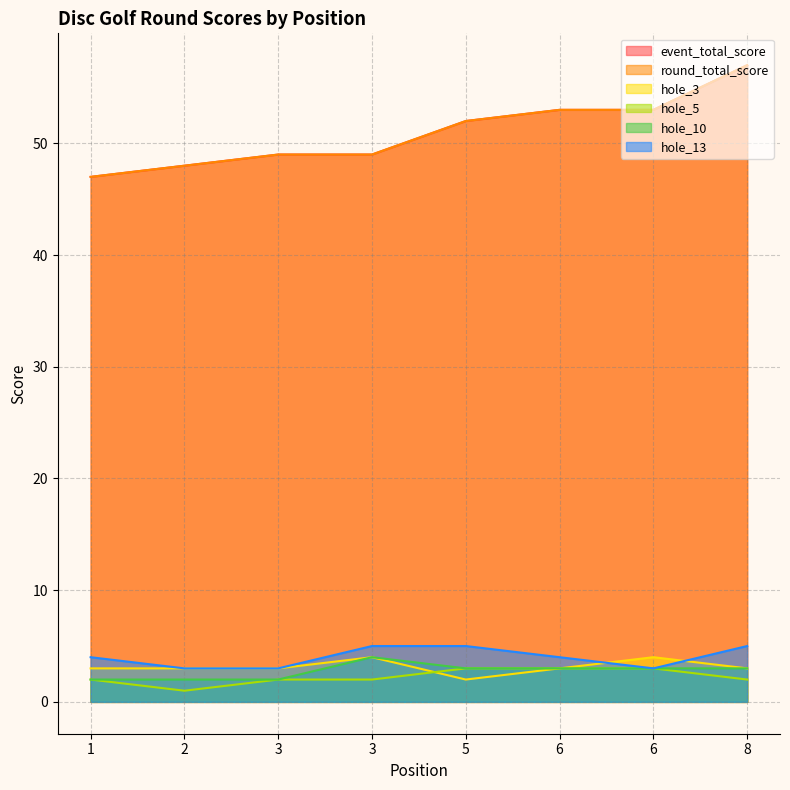

How many interior local valleys does the hole_5 series have?

1